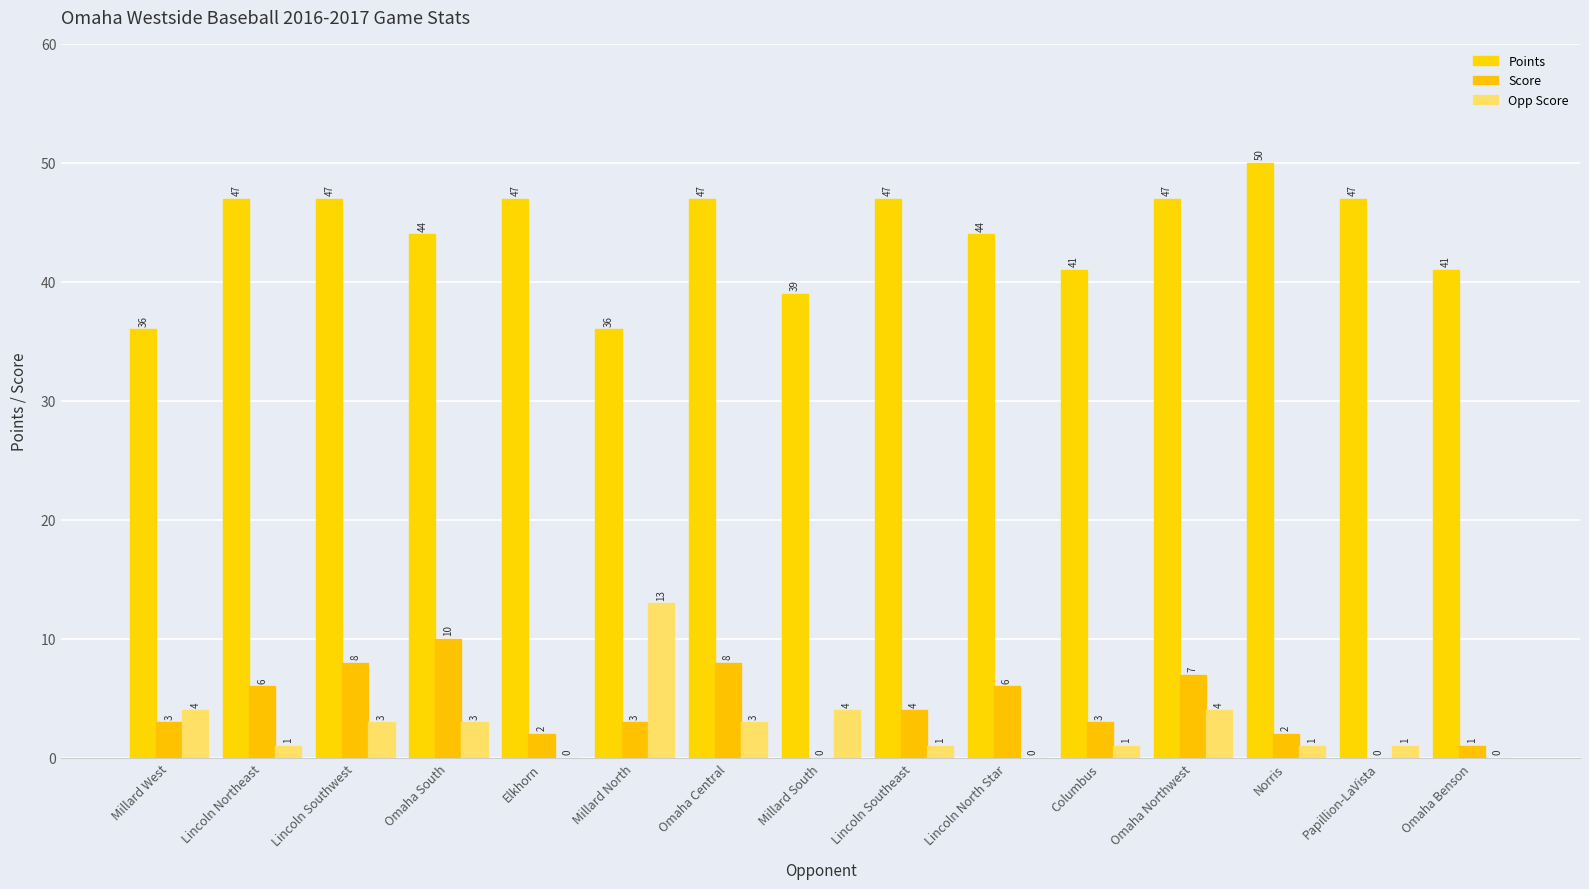

Count the number of data series in this chart.

3